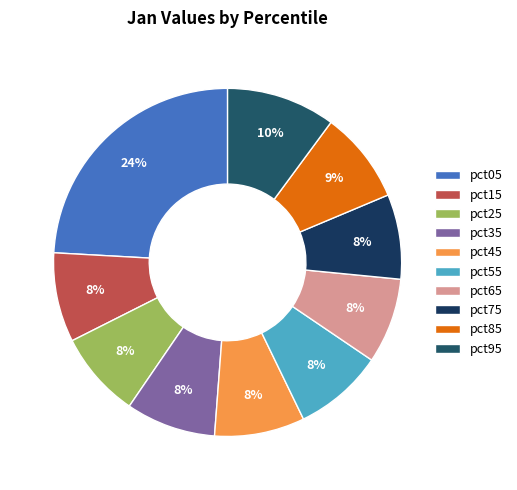

How many segments does this pie chart have?

10